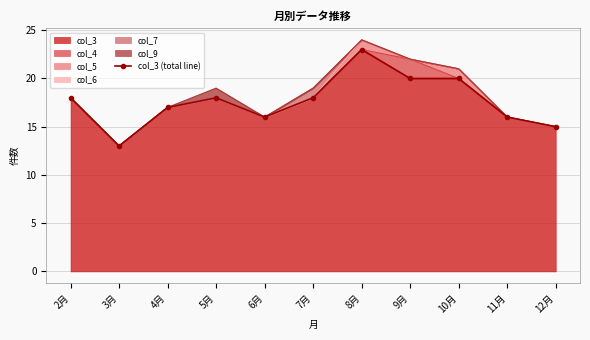

What is the difference between the values at 12月 and 8月?

8